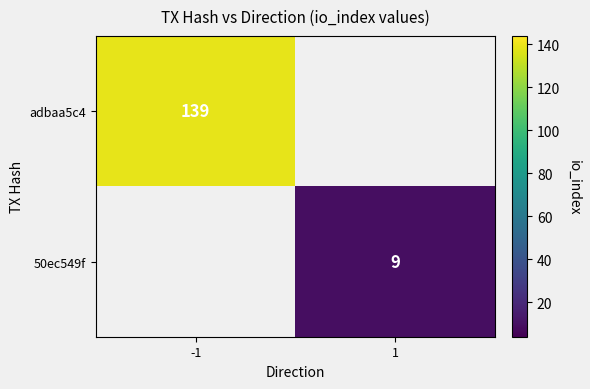

The value of adbaa5c4 at -1 is 139. True or false?

True